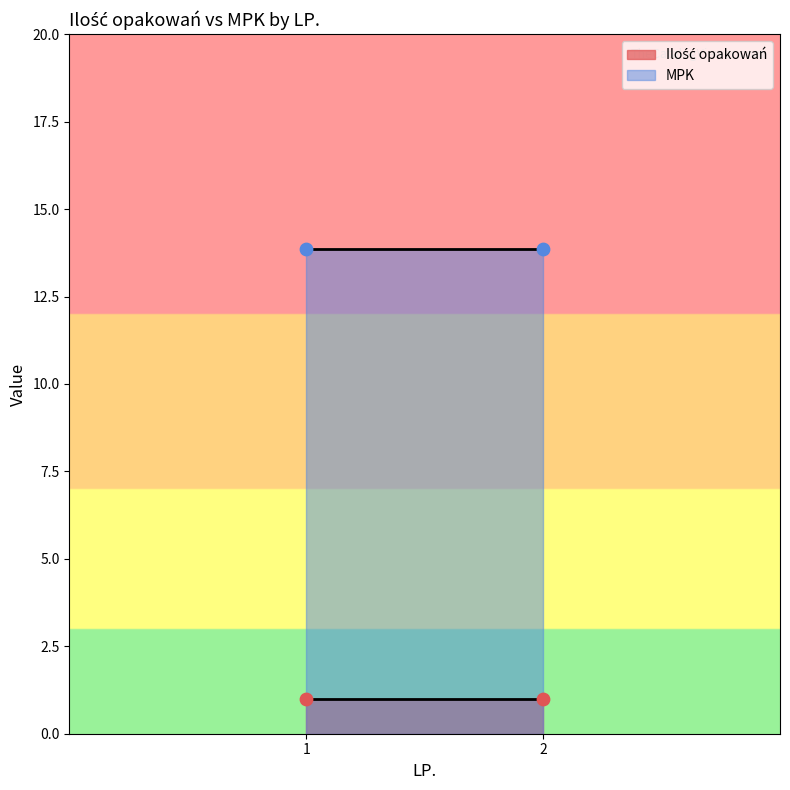

What are all the series names shown in the legend?

Ilość opakowań, MPK